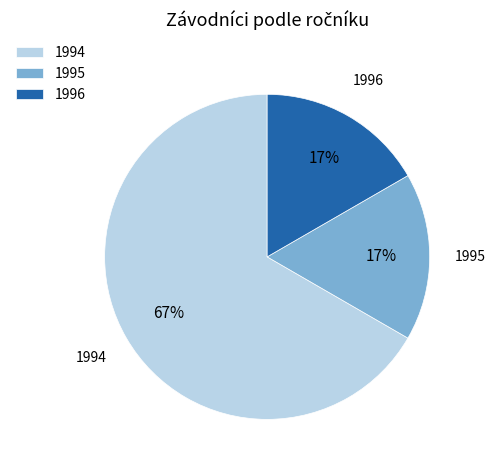

Which category has the biggest portion of the pie?

1994